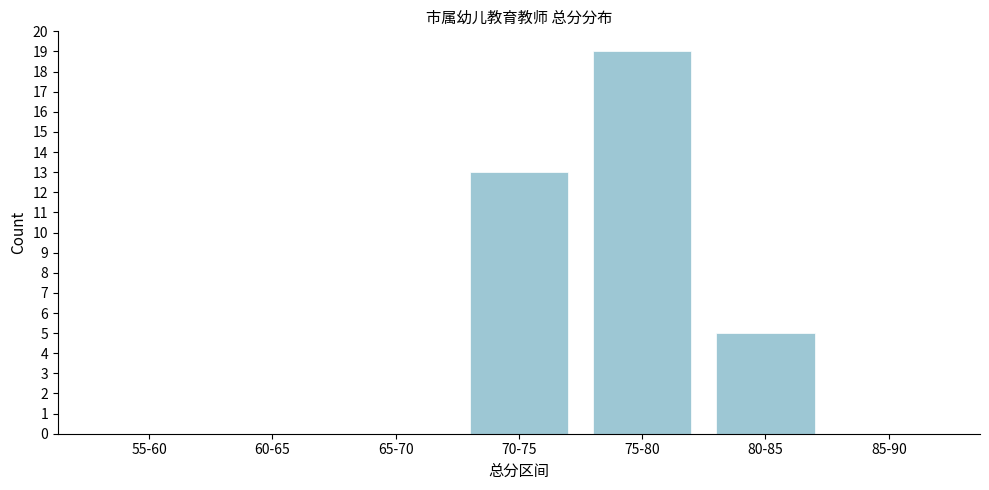

Reading left to right, what are all the values shown in this chart?

55-60=0	60-65=0	65-70=0	70-75=13	75-80=19	80-85=5	85-90=0